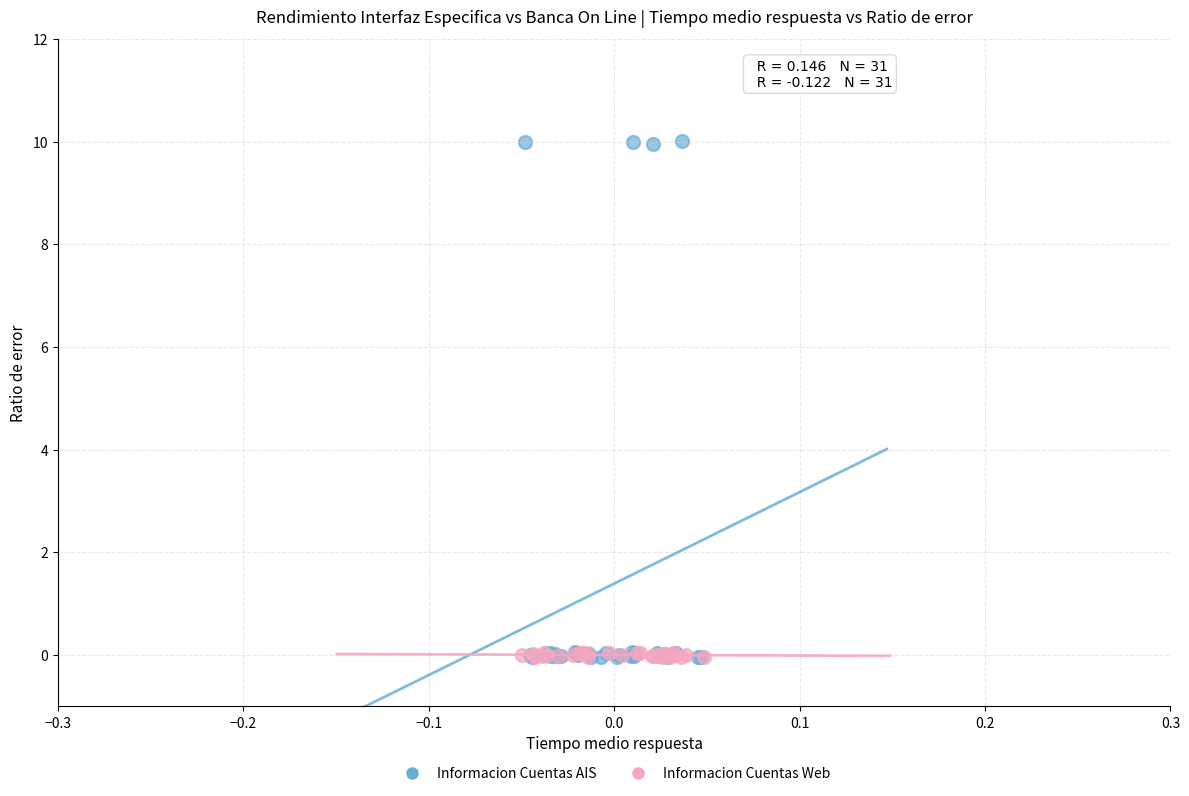

Which series contains the highest Y value?

Informacion Cuentas AIS